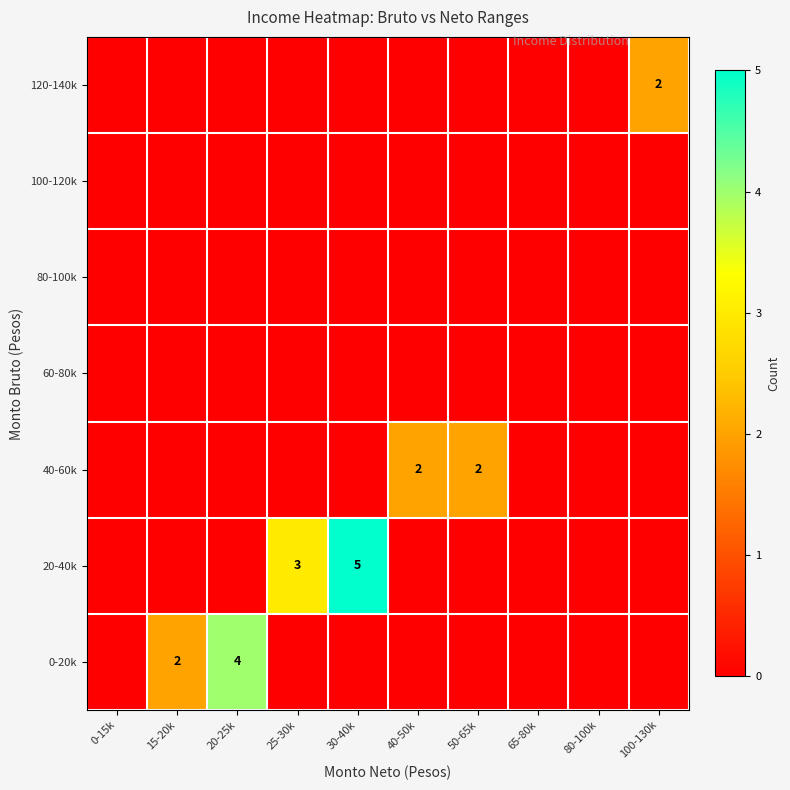

What is the total value across all series at 15-20k?

2